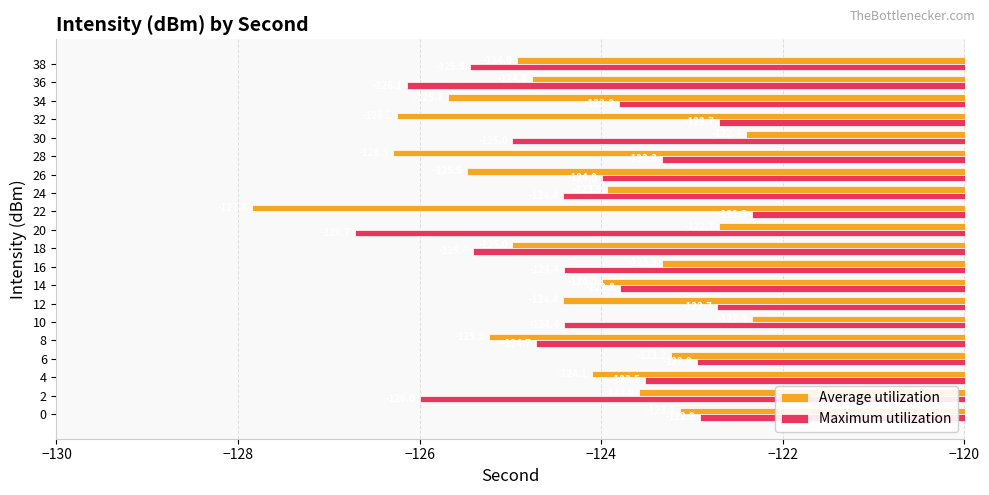

What is the difference between the maximum and minimum values in the Average utilization series?

5.5